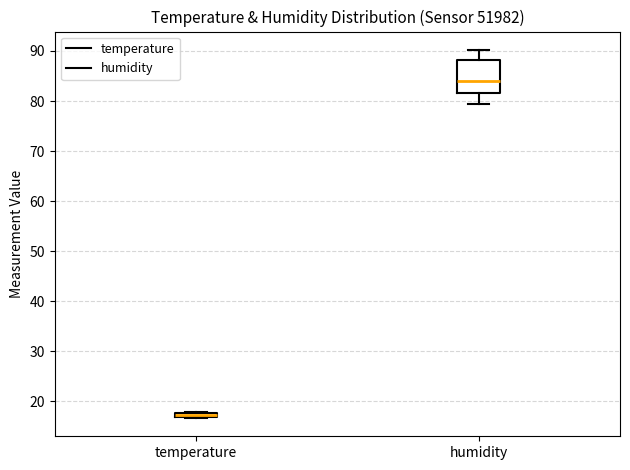

Where is the upper edge of the box for temperature on the y-axis? The values are not printed on the chart, so give them approximately, as read against the axis.

18